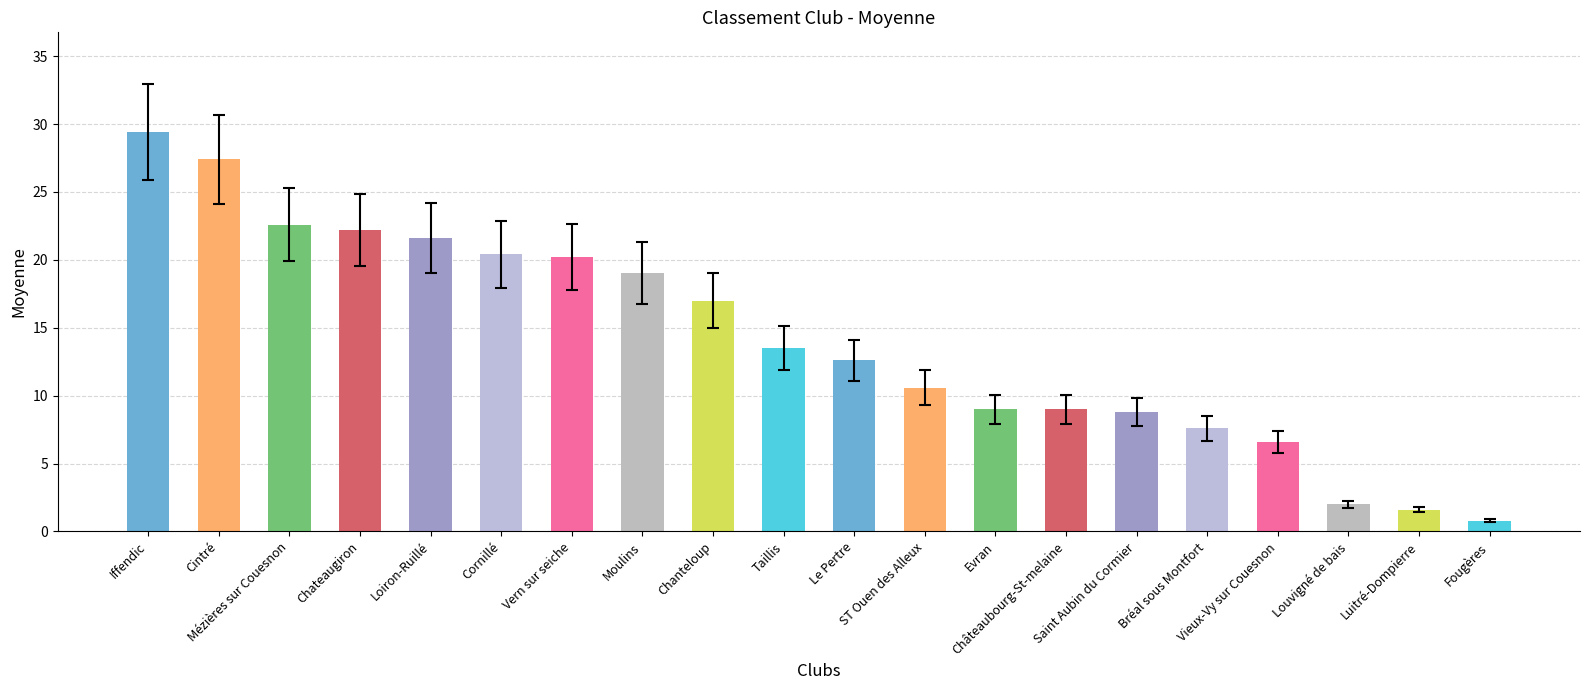

Count the number of categories in the chart.

20